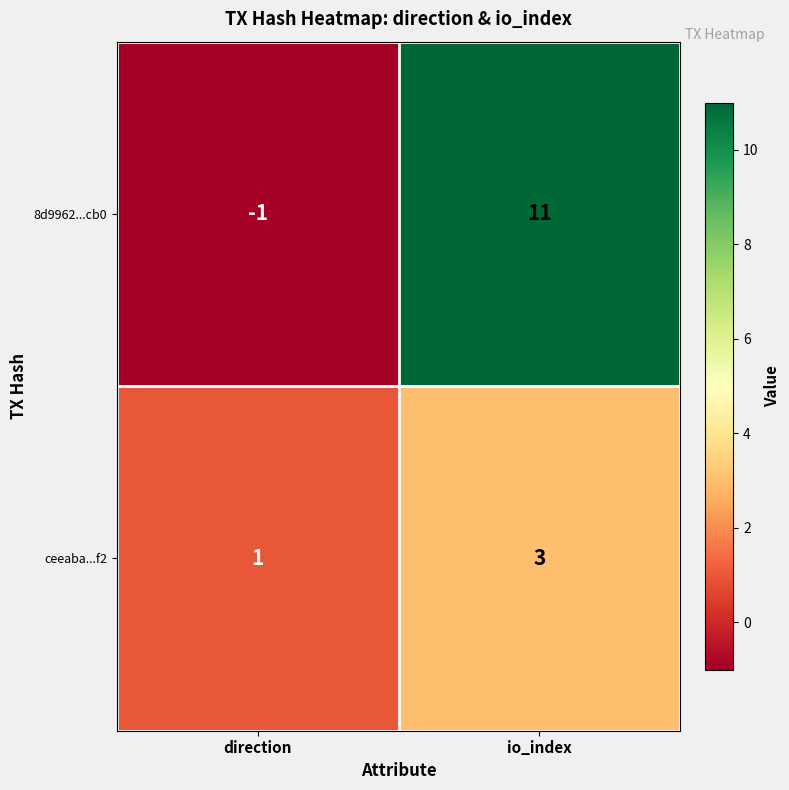

Read the 8d9962...cb0 value at io_index, to the nearest 10.

10